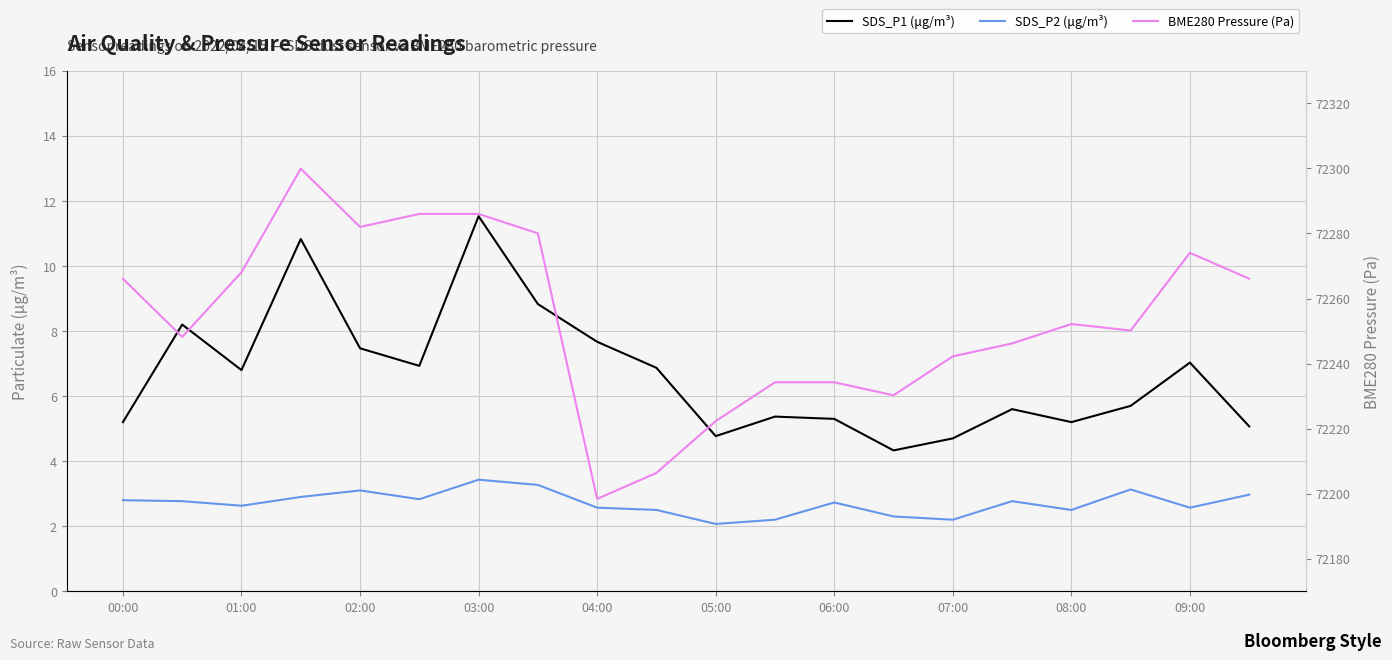

Is this an area chart (filled region under the line)?

No